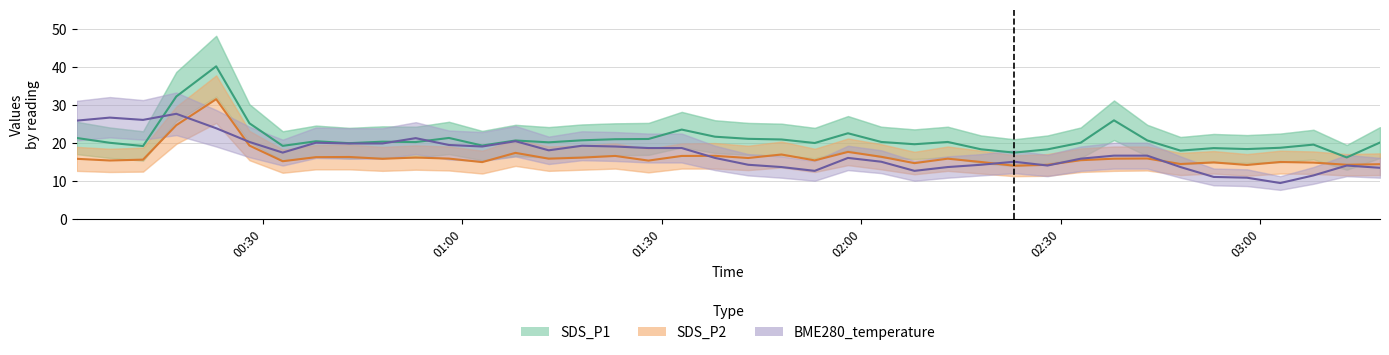

Reading right to left, extract all data points from this chart.

SDS_P1: 20.1	16.1	19.5	18.7	18.3	18.6	17.9	20.6	25.9	20.0	18.2	17.4	18.3	20.2	19.6	20.2	22.5	19.9	20.9	21.0	21.6	23.4	21.0	20.9	20.6	20.1	20.6	19.2	21.2	20.2	20.3	19.9	20.4	19.2	25.1	40.1	32.1	19.1	20.0	21.2
SDS_P2: 14.3	14.2	14.8	14.9	14.2	14.8	14.4	15.8	15.8	15.4	14.2	13.9	14.9	15.8	14.6	16.3	17.6	15.3	16.9	16.0	16.6	16.5	15.3	16.5	16.1	15.8	17.3	14.9	15.8	16.1	15.8	16.2	16.2	15.1	19.2	31.4	24.6	15.6	15.3	15.8
BME280_temperature (×20): 13.4	14.0	11.4	9.4	10.8	11.0	13.6	16.6	16.6	15.8	14.0	15.0	14.2	13.6	12.6	15.0	16.0	12.6	13.6	14.2	16.0	18.6	18.6	19.0	19.2	18.0	20.4	19.0	19.4	21.2	19.8	19.8	20.0	17.4	20.2	23.8	27.6	26.0	26.6	25.8